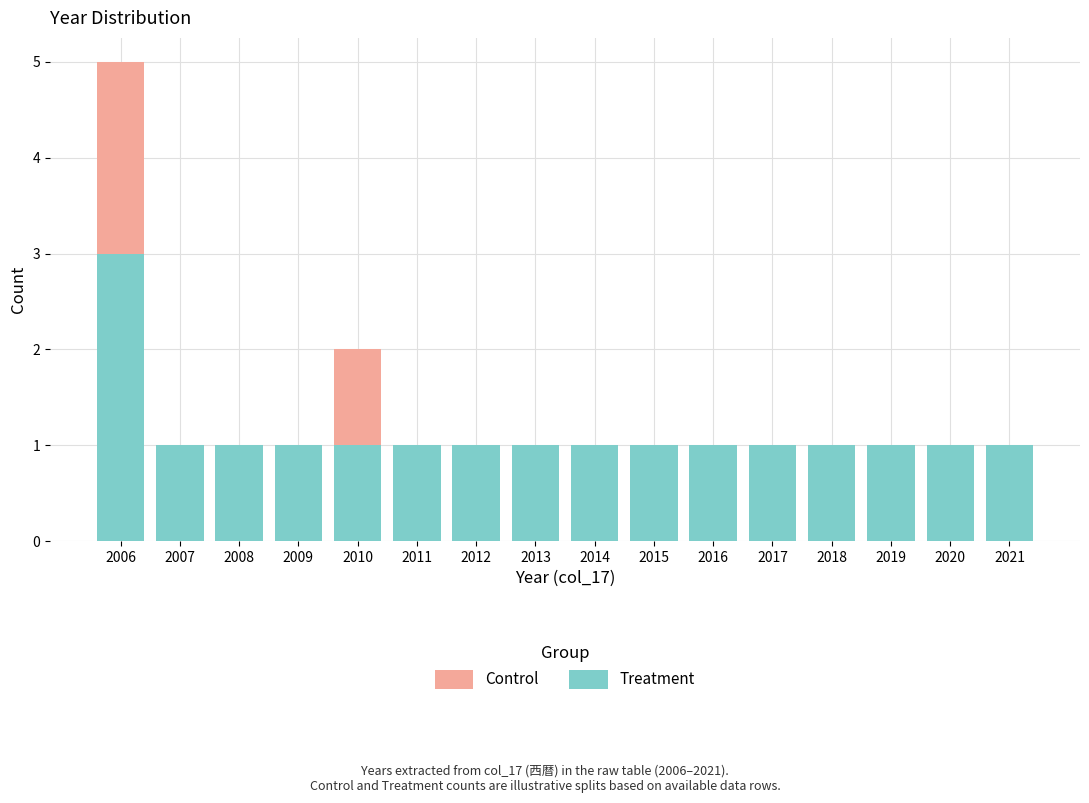

The value of Treatment at 2013 is 2. True or false?

False